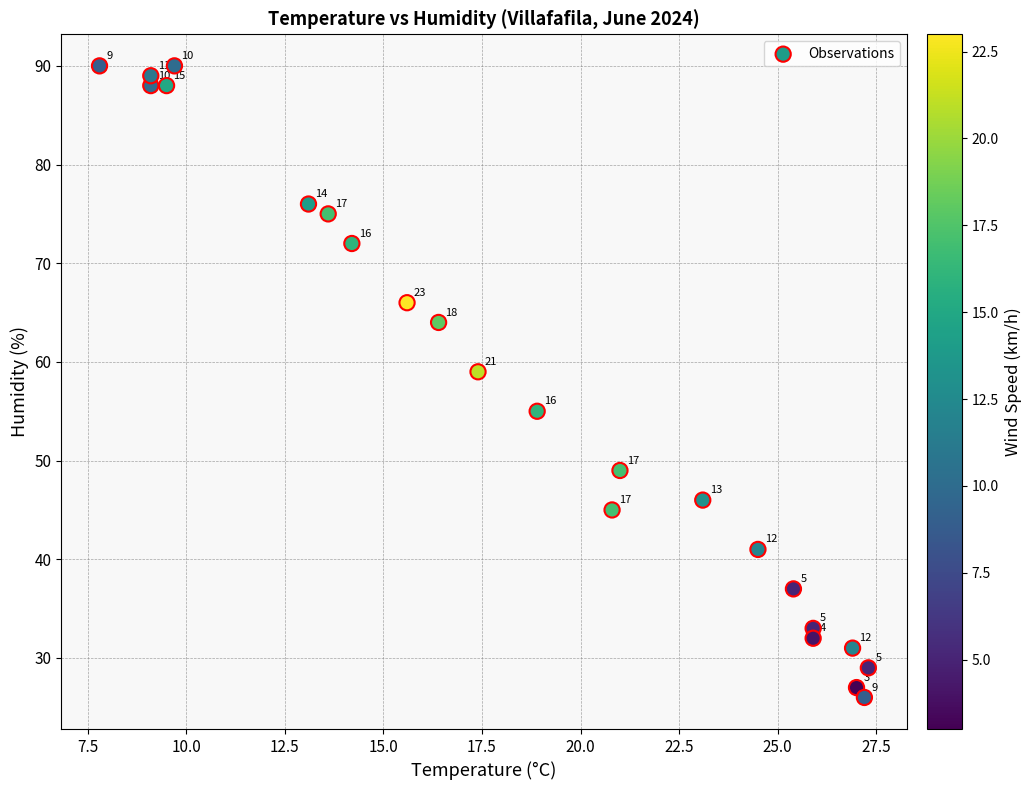

What Y value in the scatter plot is closest to 58?

59